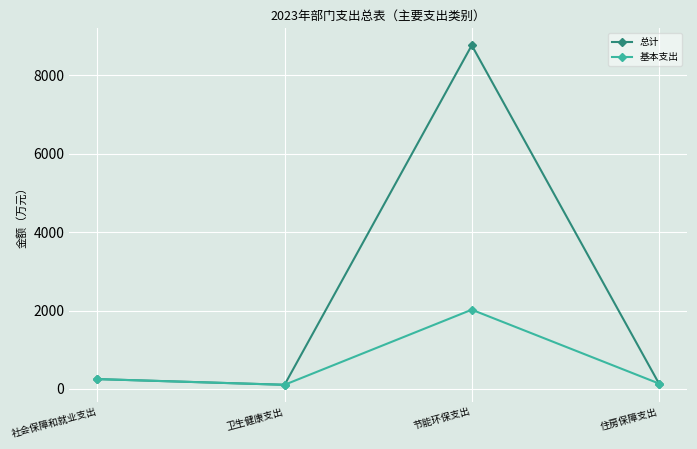

What is the value of the 基本支出 point at the 4th from the left?

137.7